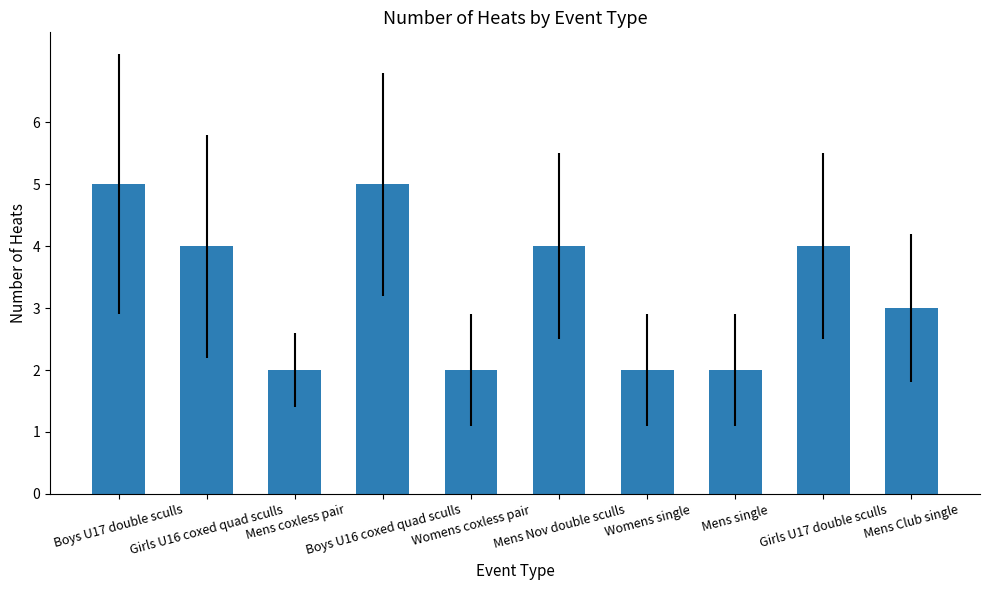

What is the maximum value shown in the chart?

5